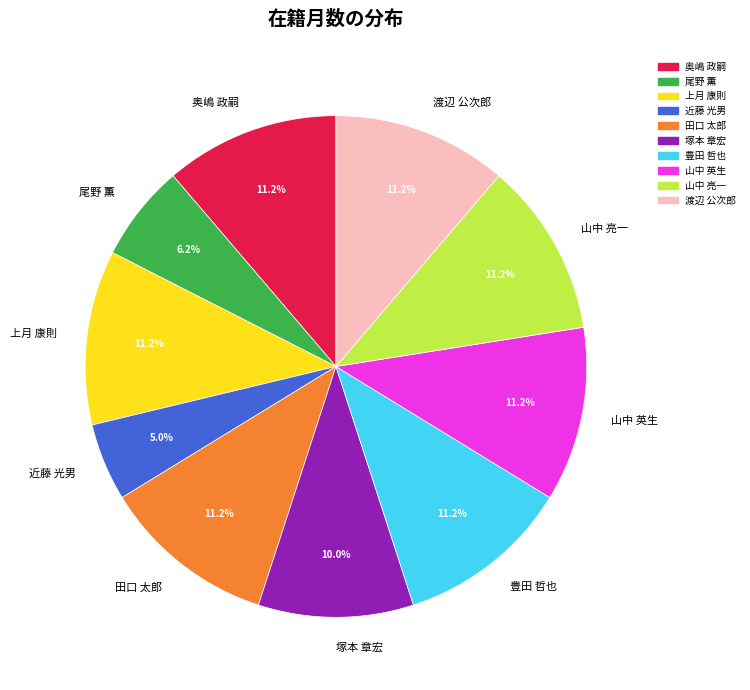

Is 塚本 章宏 the majority of the pie?

No